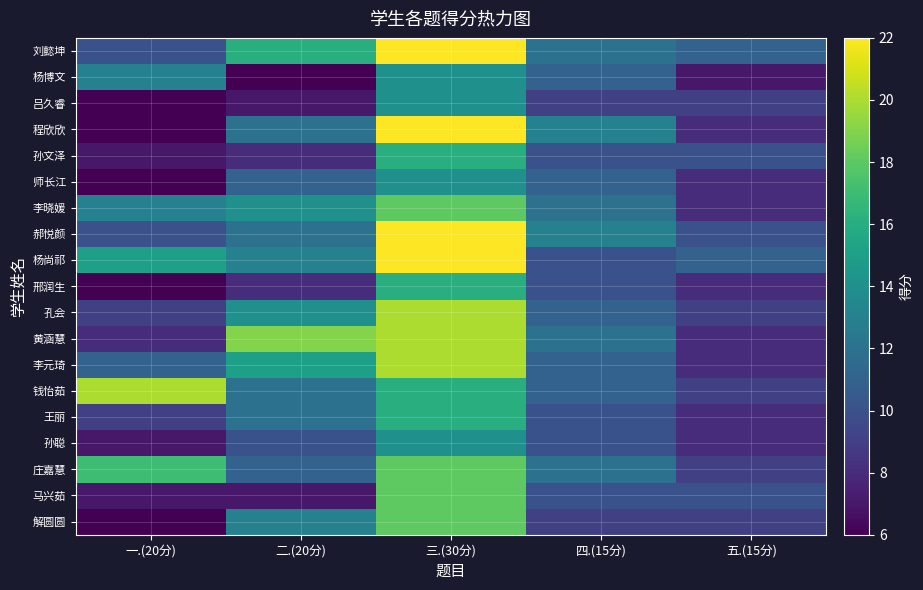

What is the difference between the highest and lowest values at 四.(15分)?

4